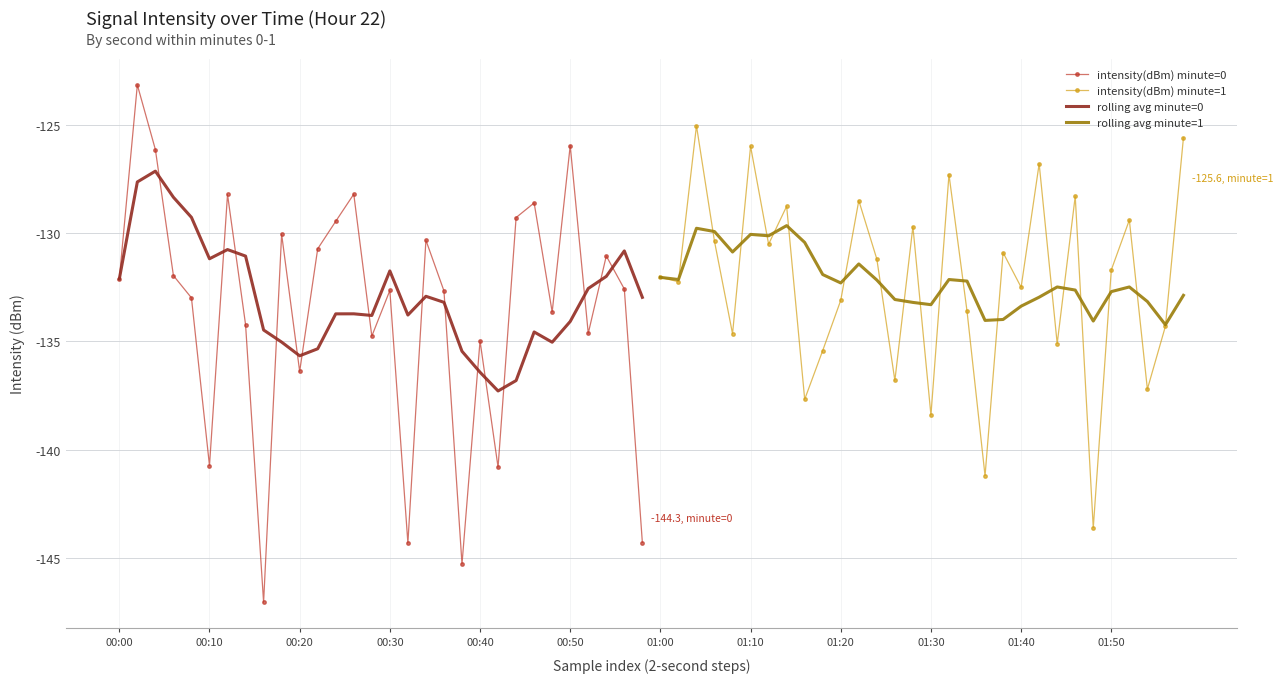

What is the maximum value for intensity(dBm) minute=0?

-123.2